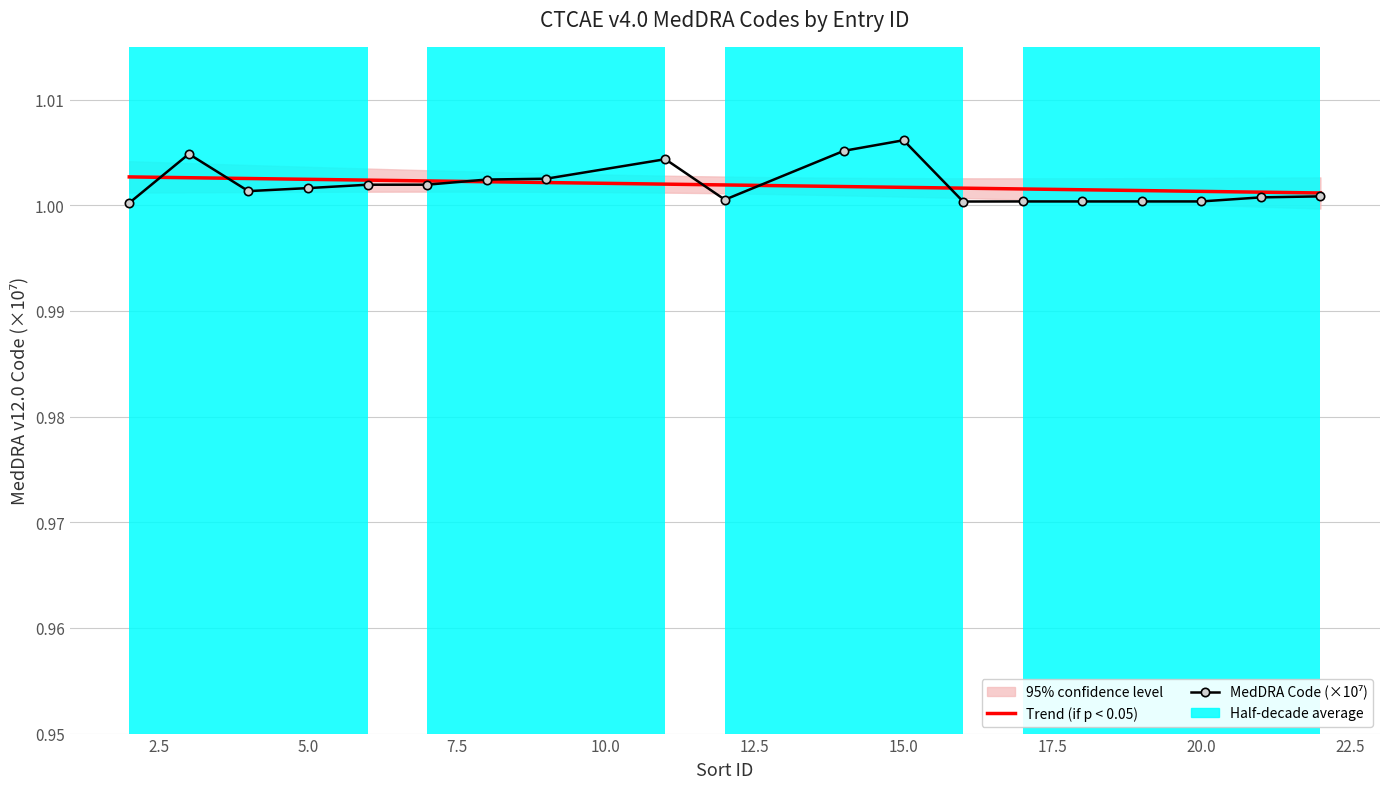

List the labels in order of value, largest first.

15, 14, 3, 11, 9, 8, 7, 6, 5, 4, 22, 21, 12, 20, 19, 18, 17, 16, 2